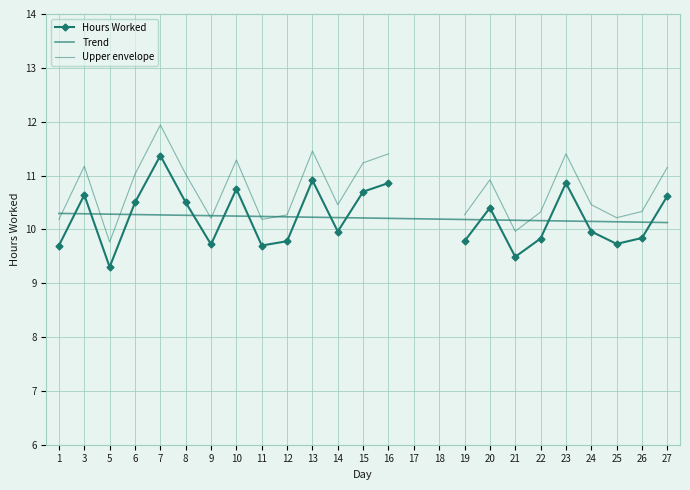

True or false: Hours Worked and Upper envelope intersect in this chart.

False